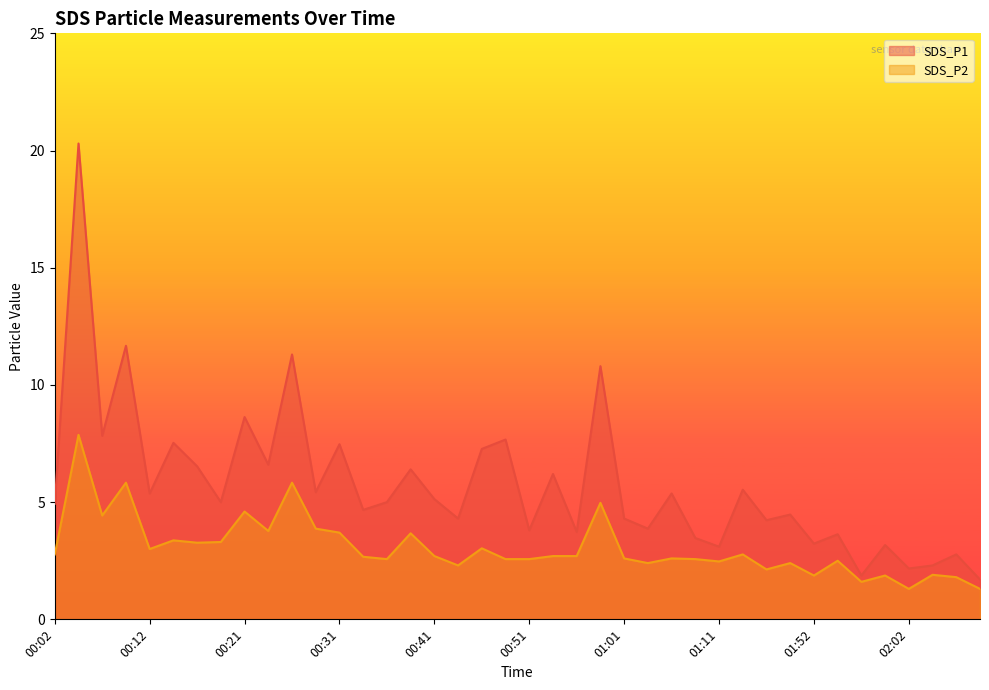

In SDS_P1, how many points are lower than both neighbors (excluding endpoints)?

15